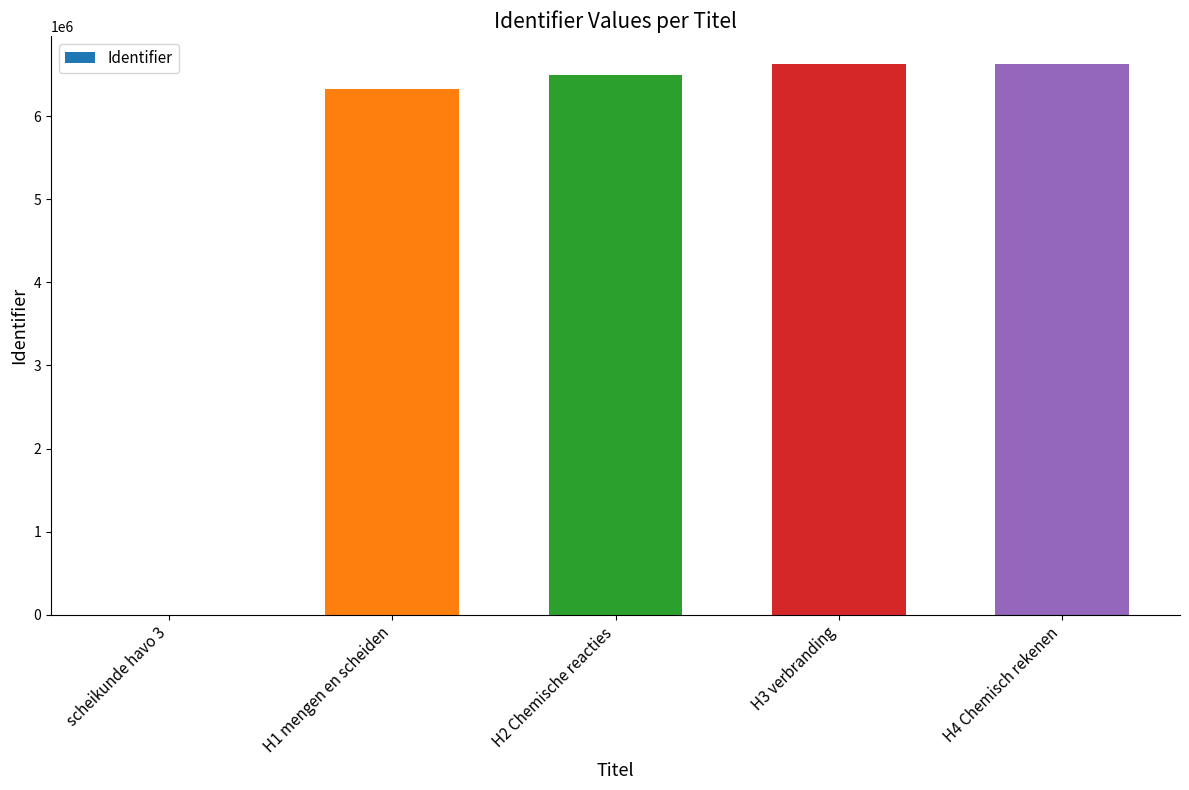

What is the maximum value shown in the chart?

6631016